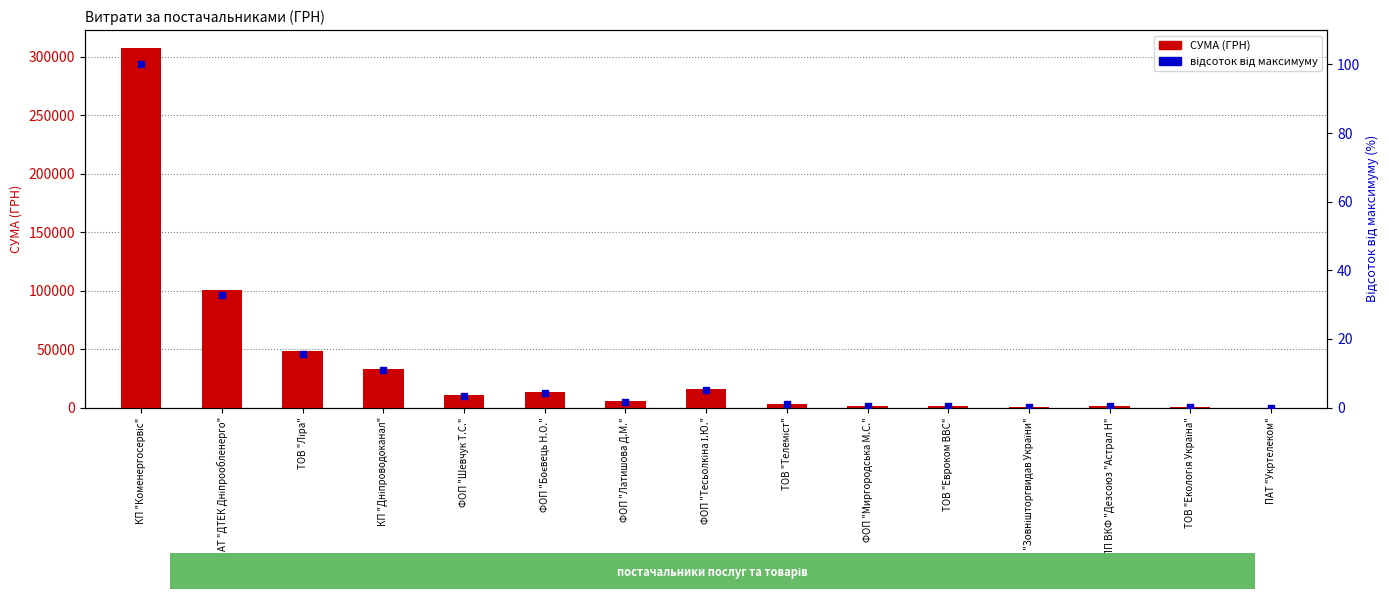

Which series reaches the minimum Y coordinate?

відсоток від максимуму